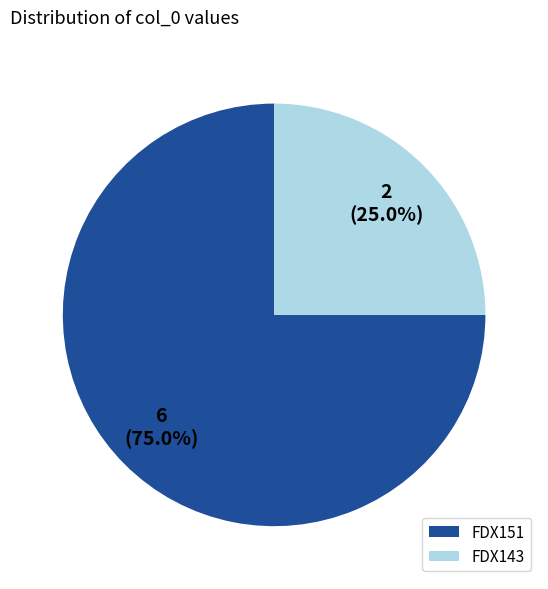

Which has a higher value, FDX151 or FDX143?

FDX151